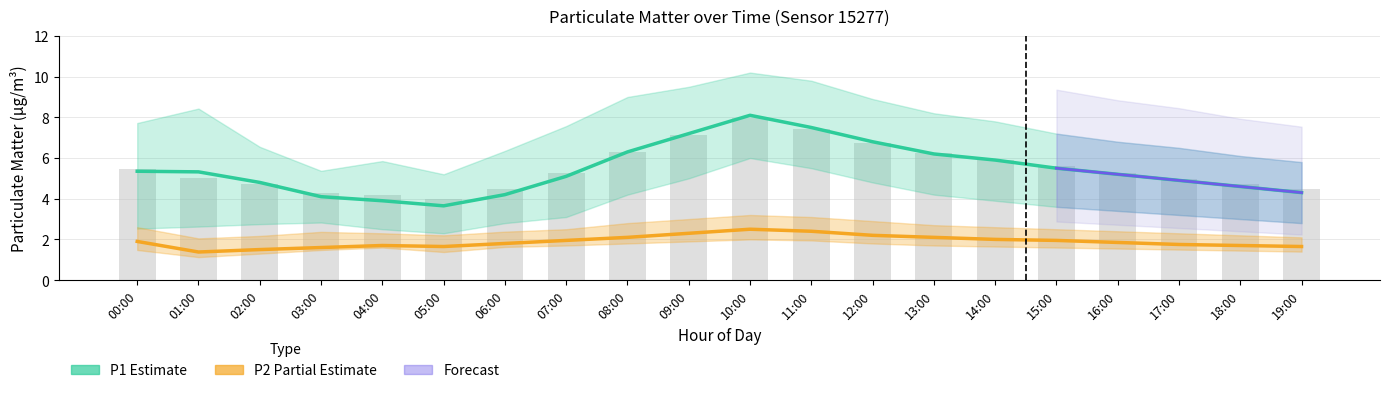

Which category has the lowest value across all series?

01:00